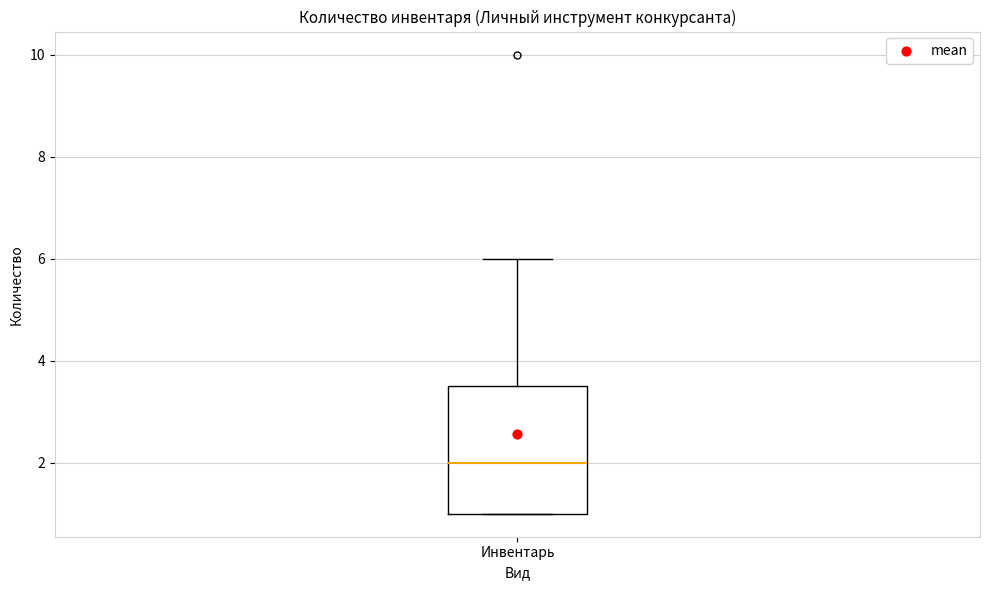

Where does the upper whisker of the box for Инвентарь end on the y-axis? The values are not printed on the chart, so give them approximately, as read against the axis.

6.0